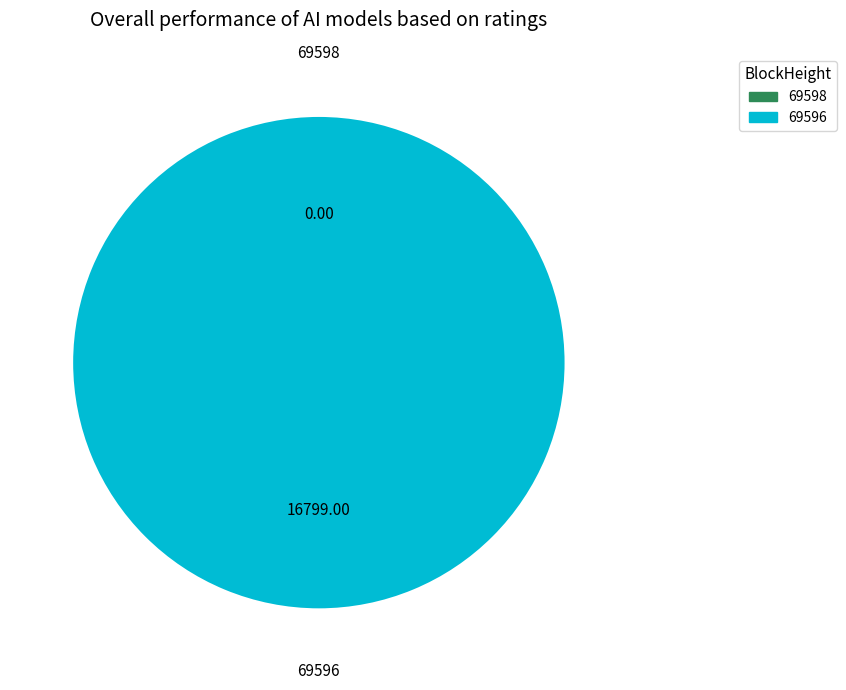

Does 69598 represent more than half of the total?

No